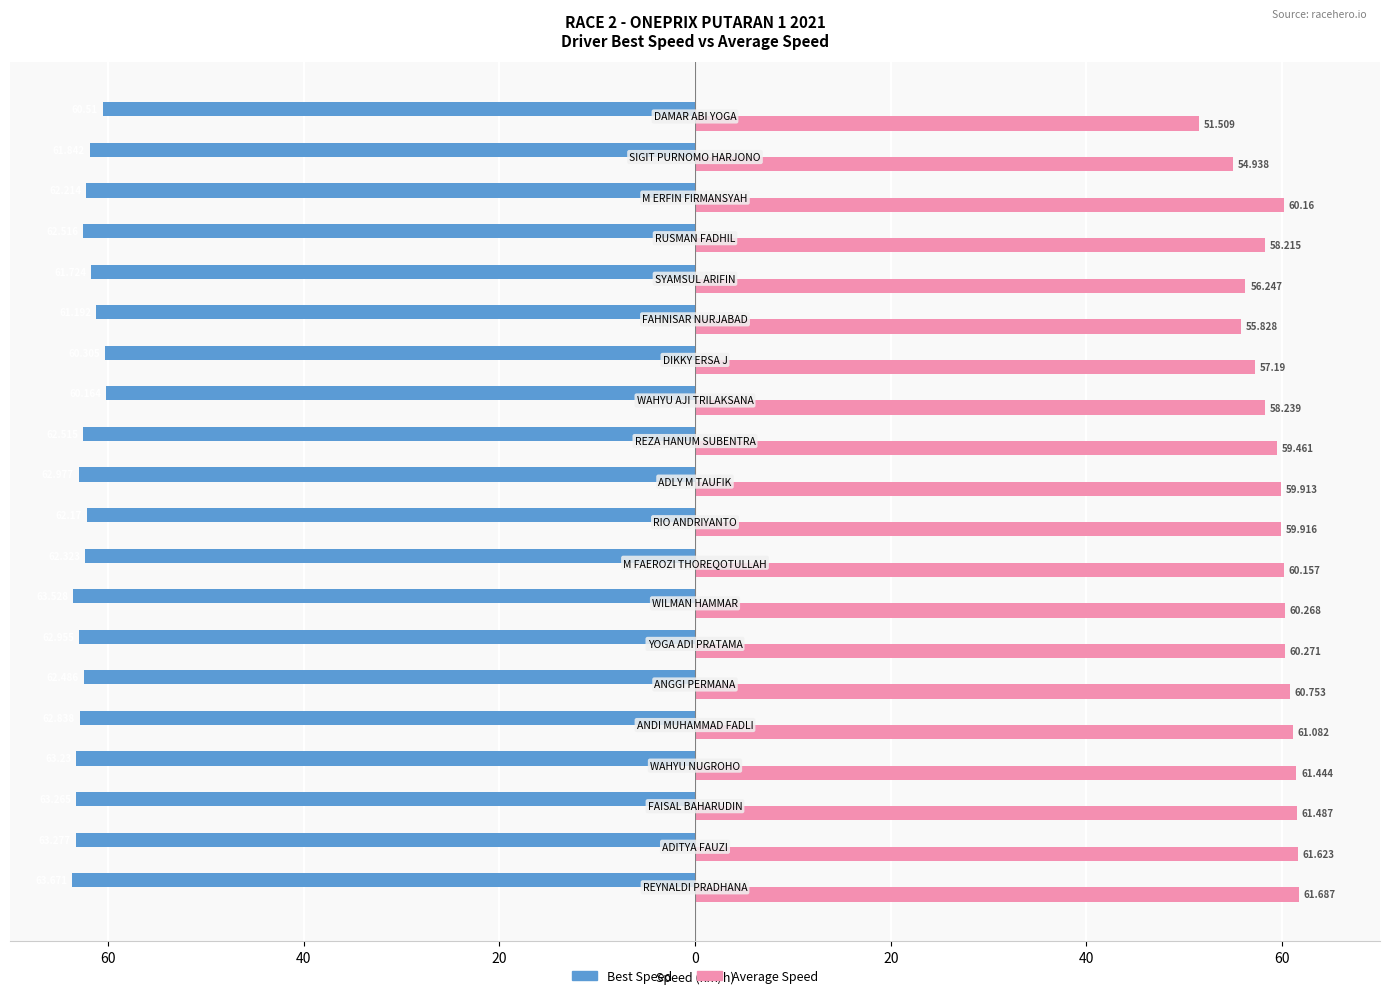

What is the value of the Best Speed bar at the 18th from the left?

-62.2